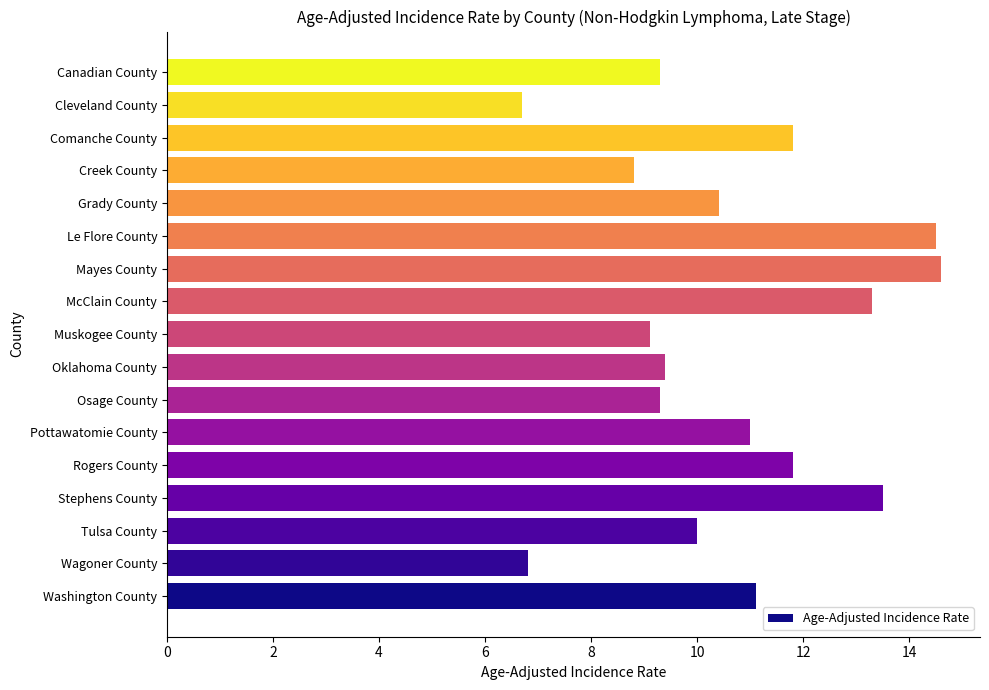

What is the minimum value shown in the chart?

6.7